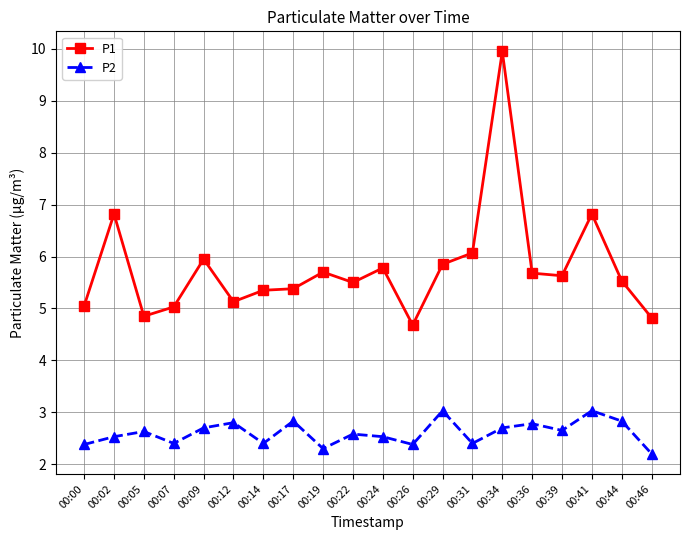

True or false: P2 has more than 0 points higher than both neighbors.

True